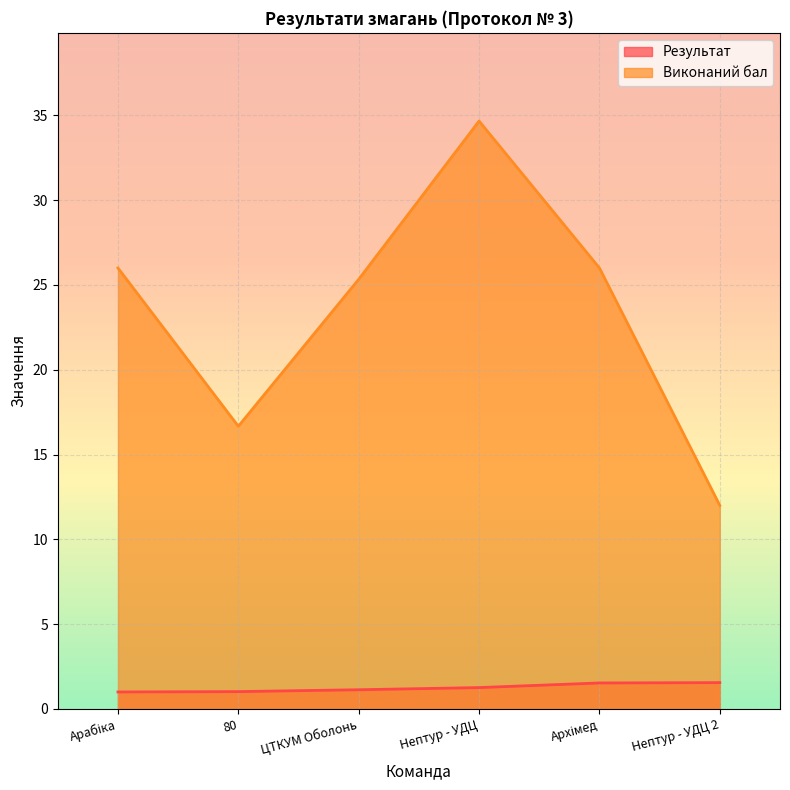

True or false: Виконаний бал and Результат intersect in this chart.

False